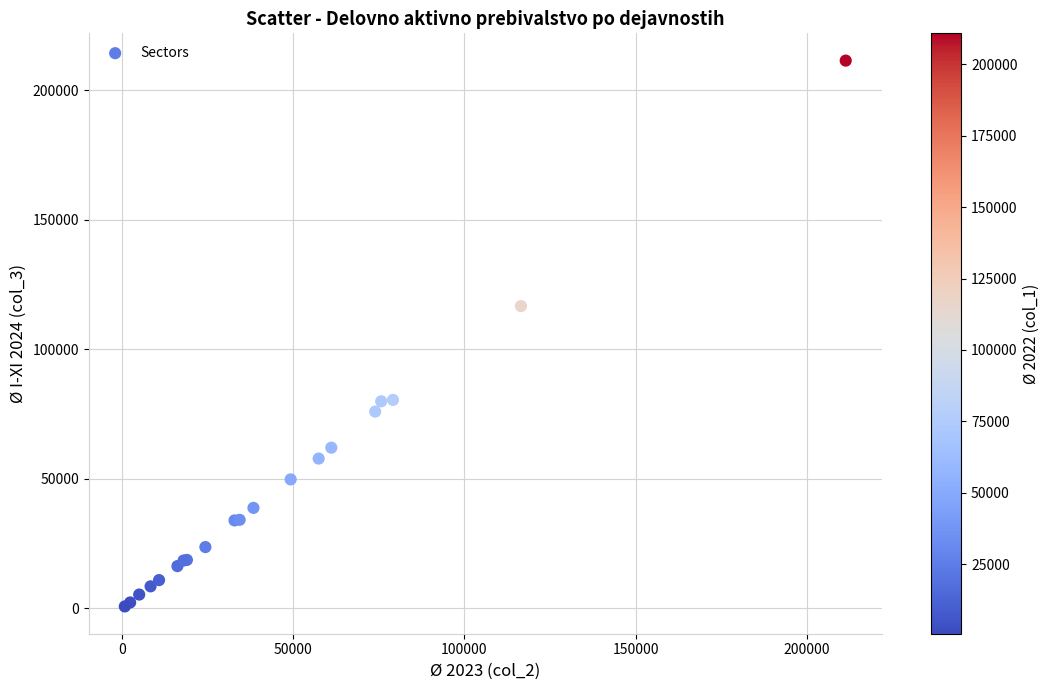

What Y value in the scatter plot is closest to 106028?

116611.0